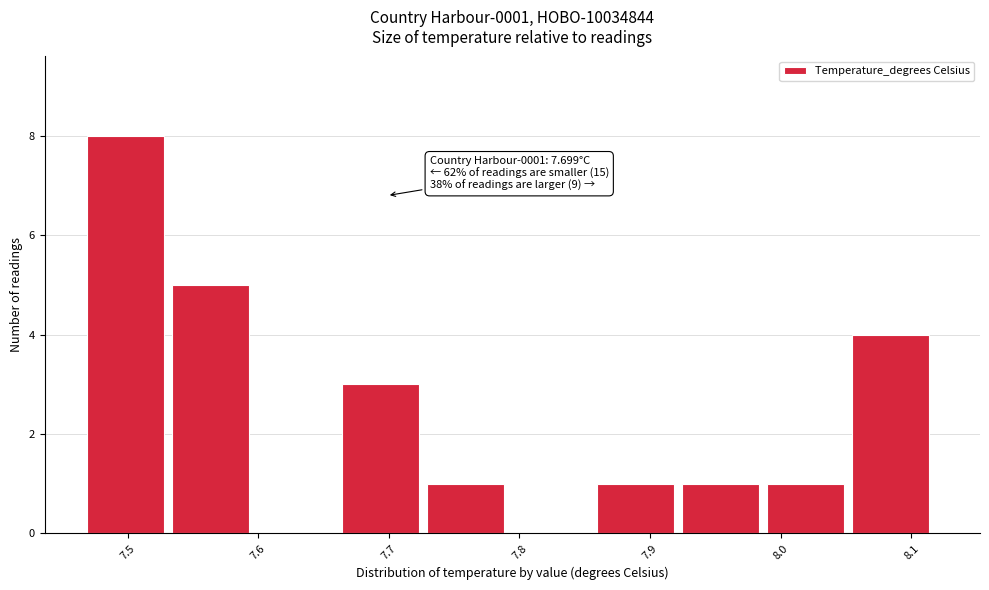

Over which range of the x-axis is the bar tallest?

7.47 to 7.53